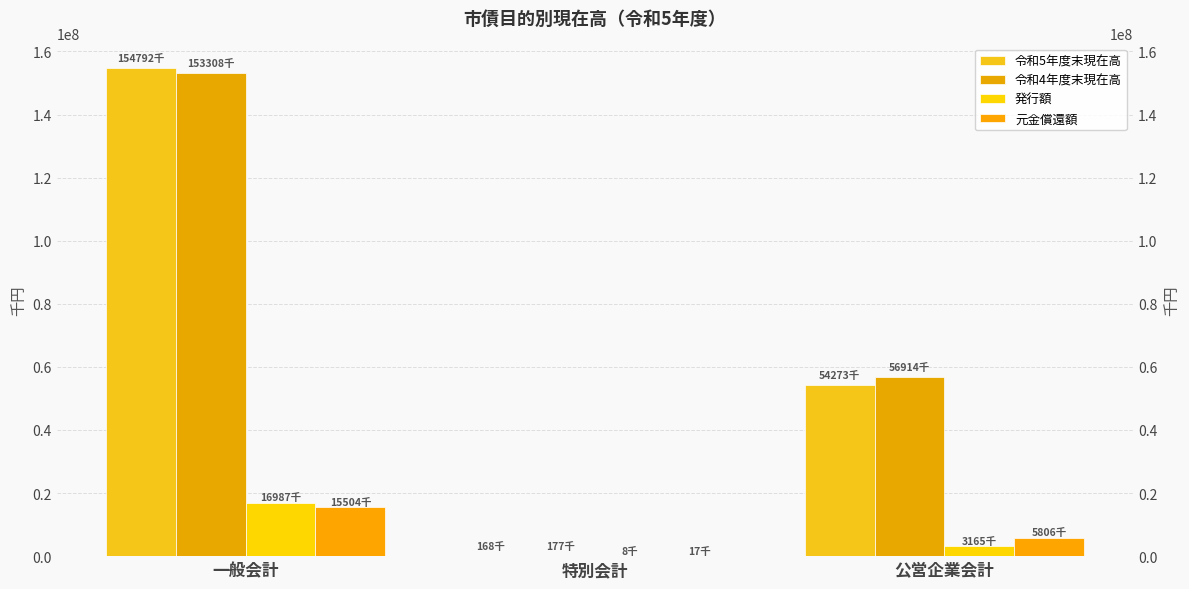

What is the label of the 1st bar from the right?

公営企業会計